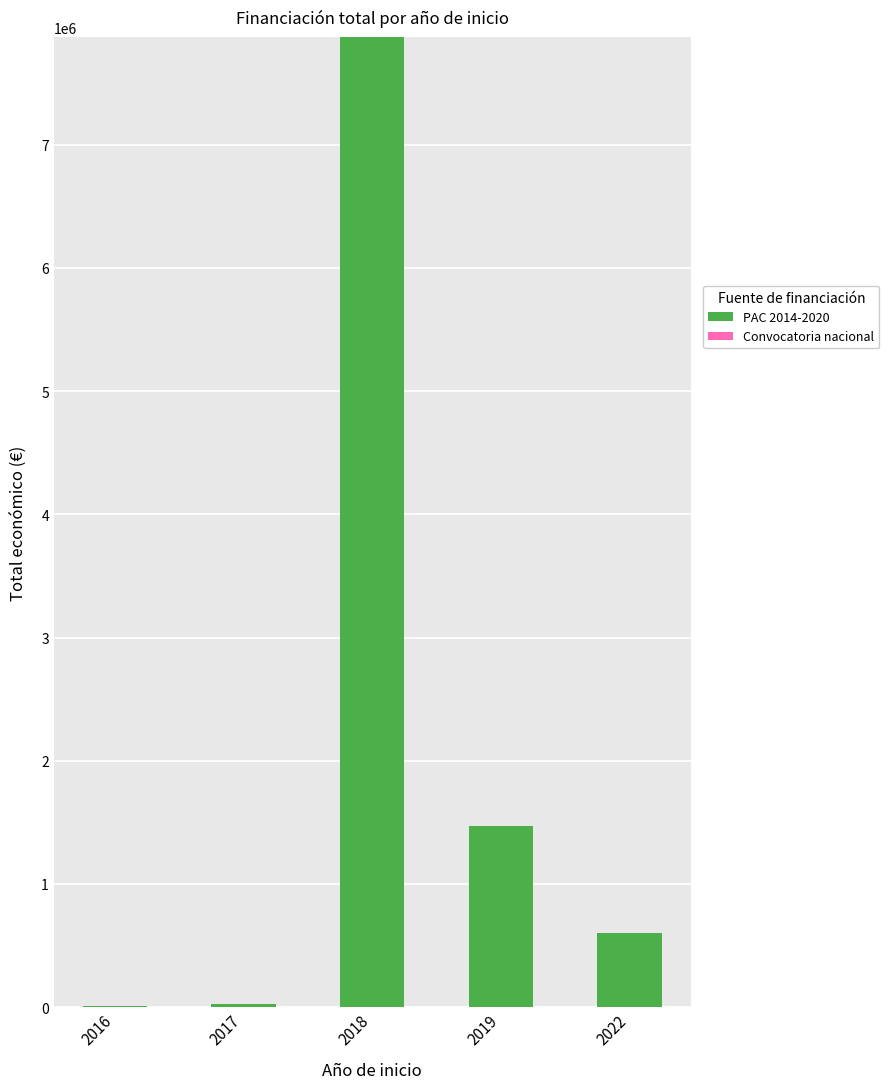

What is the sum of all values?

9974009